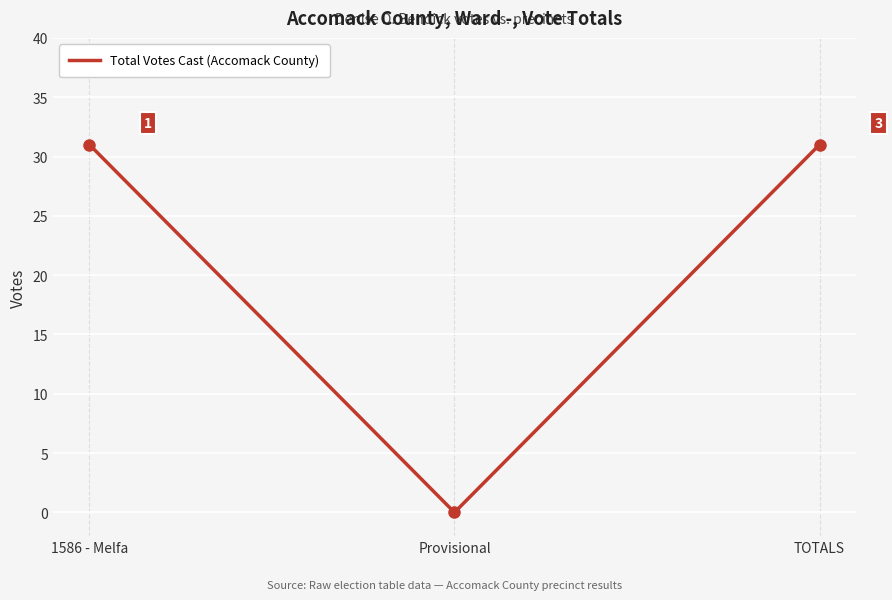

How many categories are shown in the chart?

3